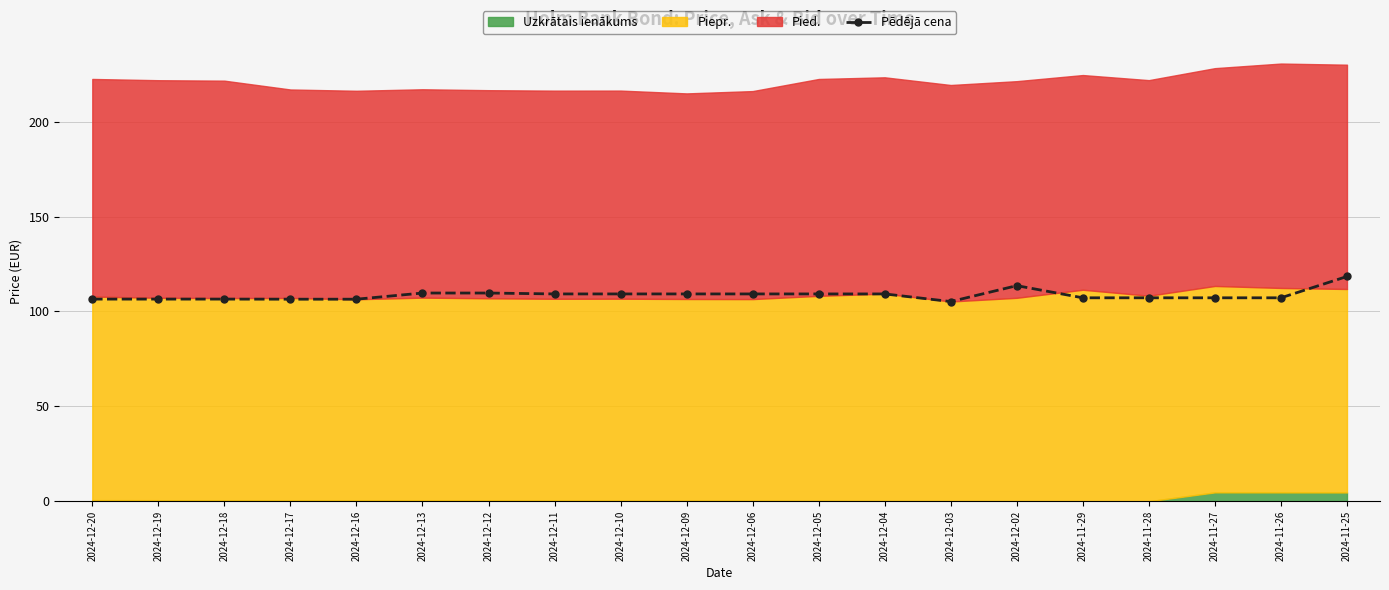

Reading right to left, extract all data points from this chart.

2024-11-25=118.4	2024-11-26=107.2	2024-11-27=107.2	2024-11-28=107.2	2024-11-29=107.2	2024-12-02=113.6	2024-12-03=105.2	2024-12-04=109.2	2024-12-05=109.2	2024-12-06=109.2	2024-12-09=109.2	2024-12-10=109.2	2024-12-11=109.2	2024-12-12=109.7	2024-12-13=109.7	2024-12-16=106.5	2024-12-17=106.5	2024-12-18=106.5	2024-12-19=106.5	2024-12-20=106.5